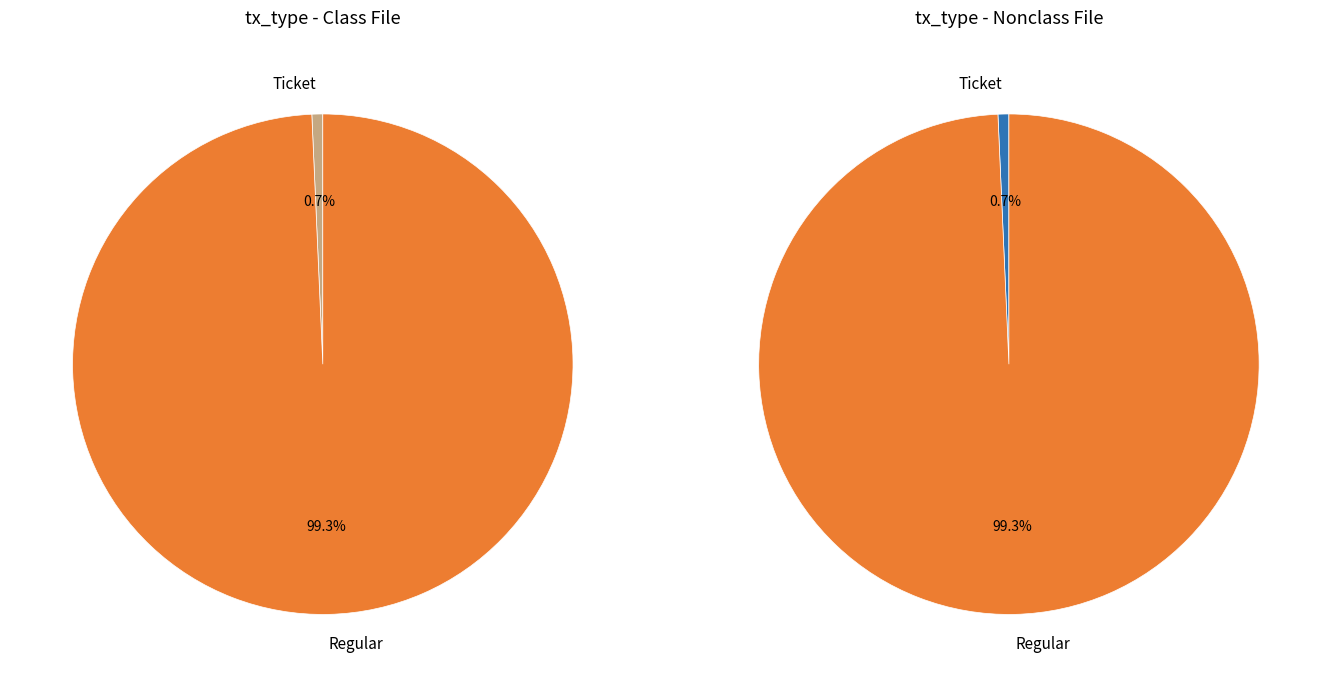

What is the total percentage of Regular (io_index=71) and Ticket (io_index=0)?

100.0%